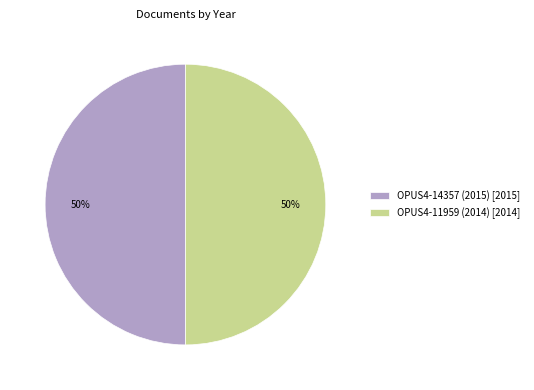

What percentage is the OPUS4-11959 (2014) slice, to the nearest percent?

50%